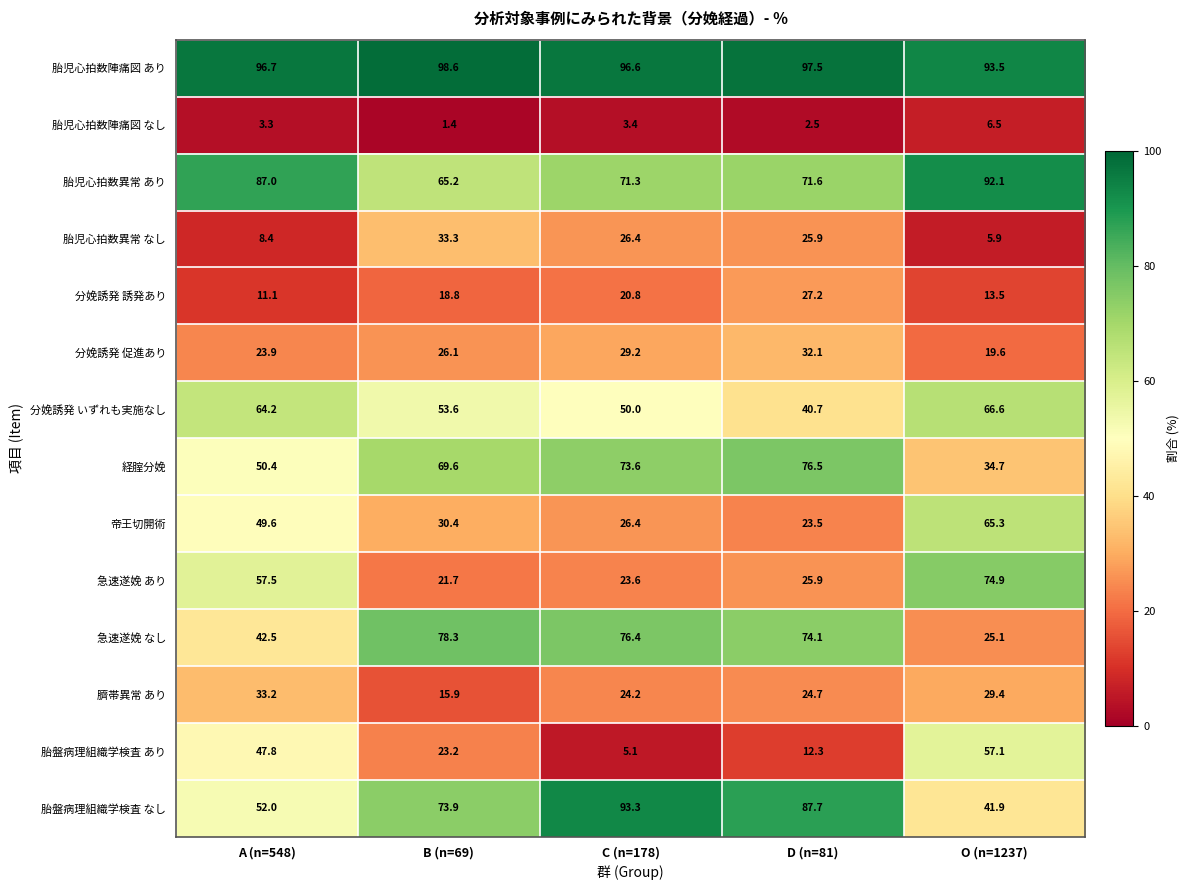

What is the difference between the maximum and minimum values in the 胎児心拍数陣痛図 なし series?

5.1